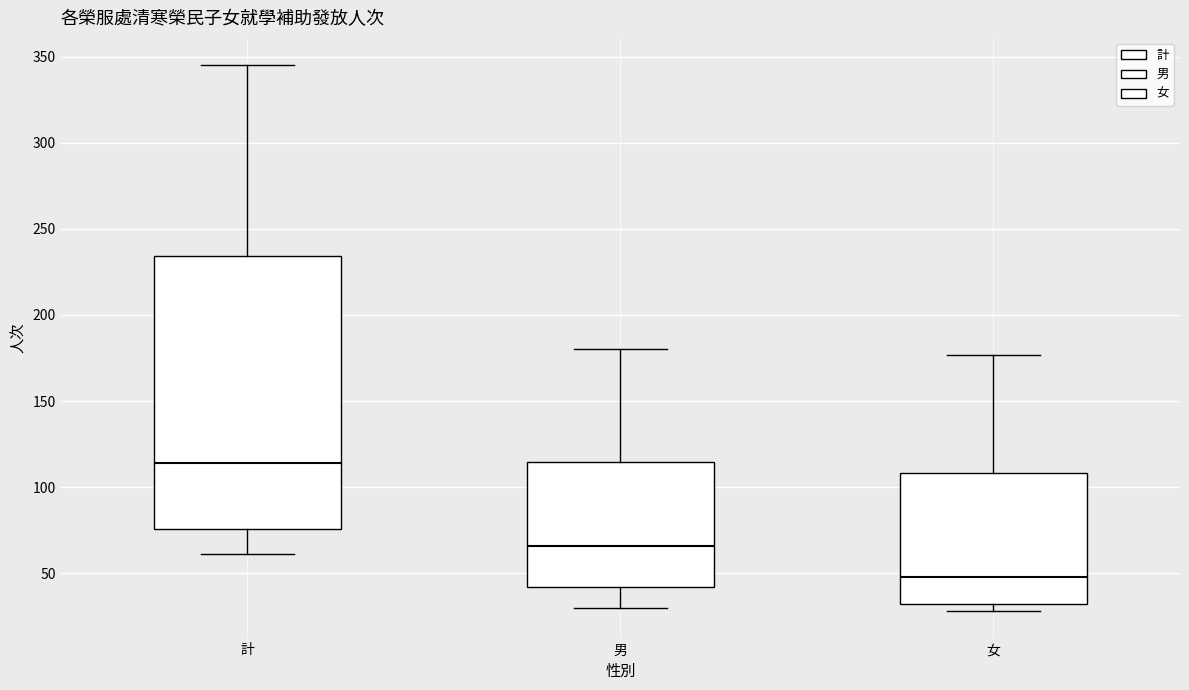

Reading left to right, read every box against the y-axis: the position of its median line, the range the box covers, and the ends of its whiskers. The values are not printed on the chart, so give them approximately, as read against the axis.

計: median 115, box 75 to 235, whiskers 60 to 345
男: median 65, box 40 to 115, whiskers 30 to 180
女: median 50, box 30 to 110, whiskers 30 (just below the box's lower edge) to 175